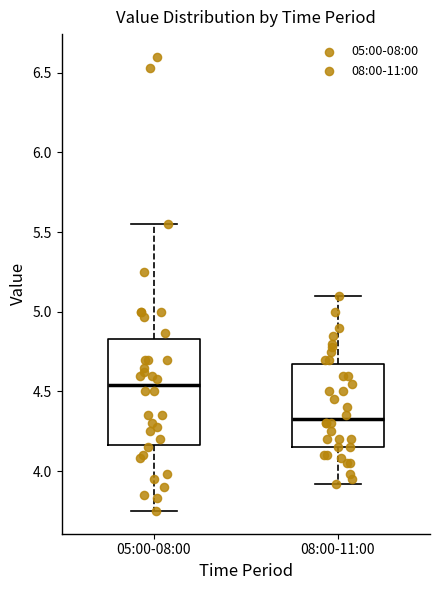

Reading left to right, transcribe this box plot: for each box, give where its median line is, the range the box spans, and where its two whiskers end, as read against the y-axis. The values are not printed on the chart, so give them approximately, as read against the axis.

05:00-08:00: median 4.55, box 4.15 to 4.85, whiskers 3.75 to 5.55
08:00-11:00: median 4.35, box 4.15 to 4.70, whiskers 3.90 to 5.10